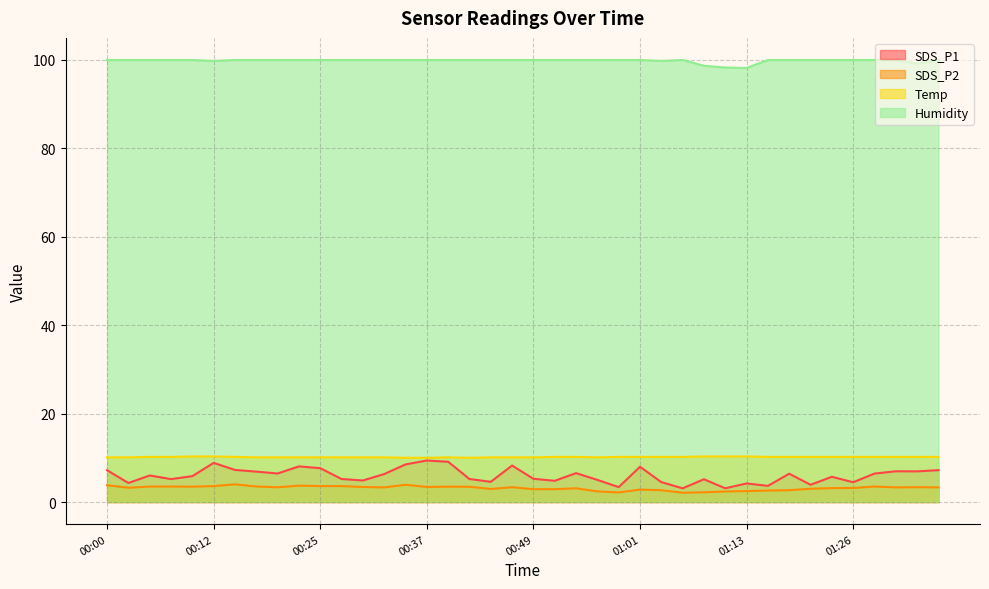

True or false: Temp and Humidity cross at least once.

False